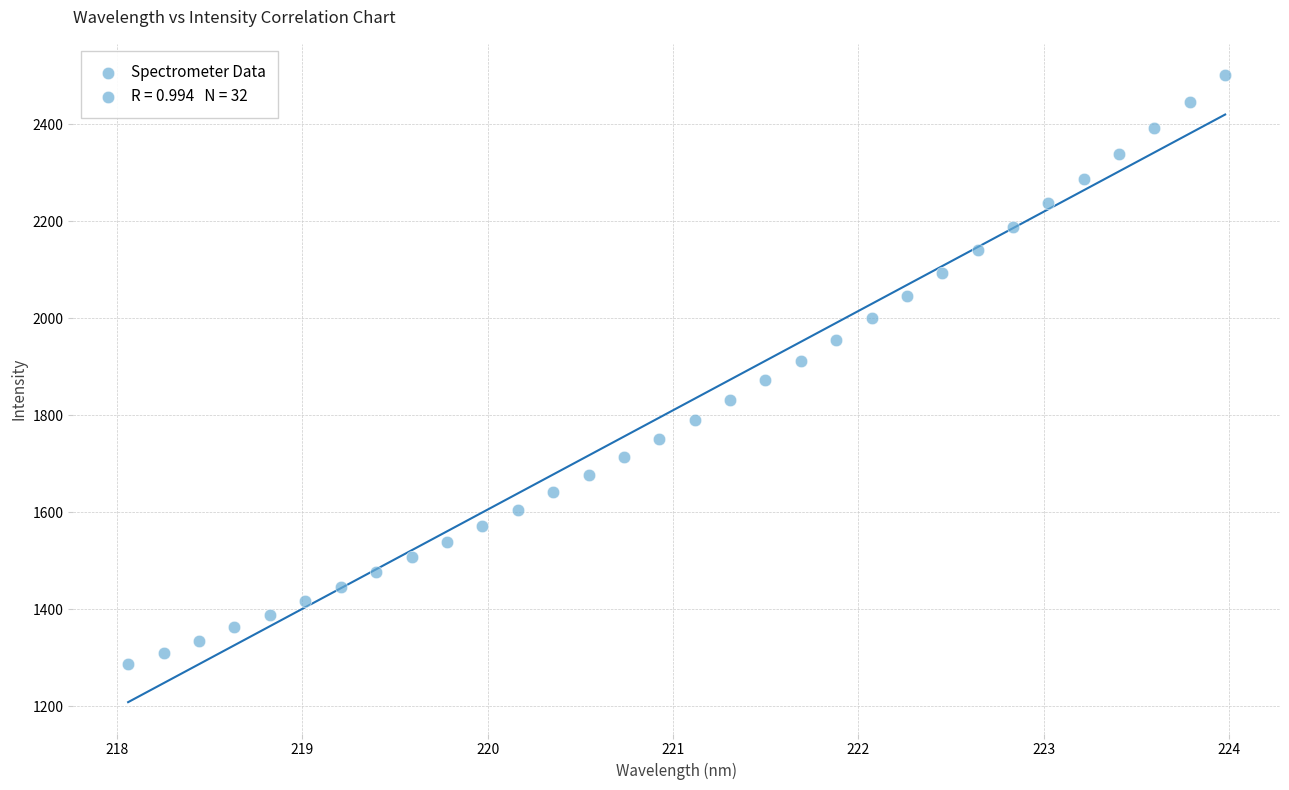

What is the range of X values (max minus min)?

5.9